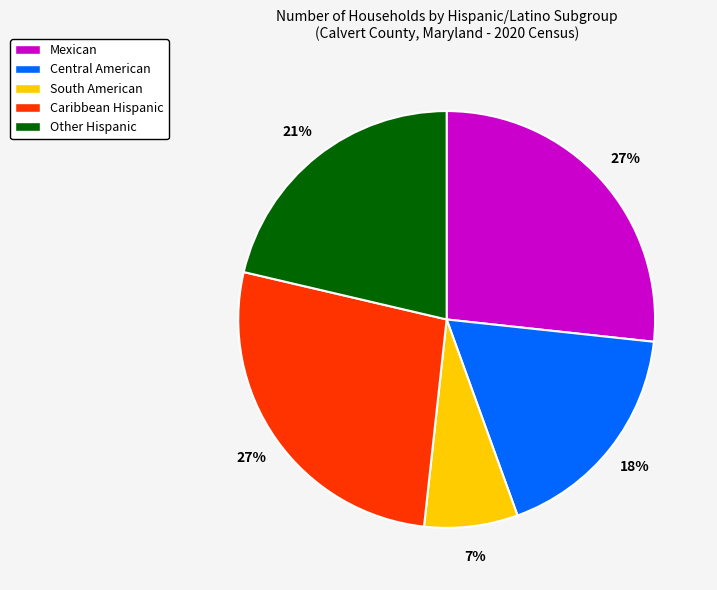

Is there a majority slice in this chart?

No